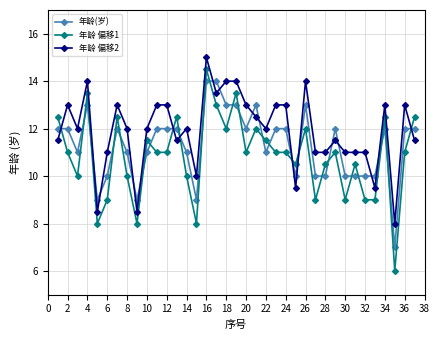

List the series in order of their overall mean, highest first.

年龄 偏移2, 年龄(岁), 年龄 偏移1